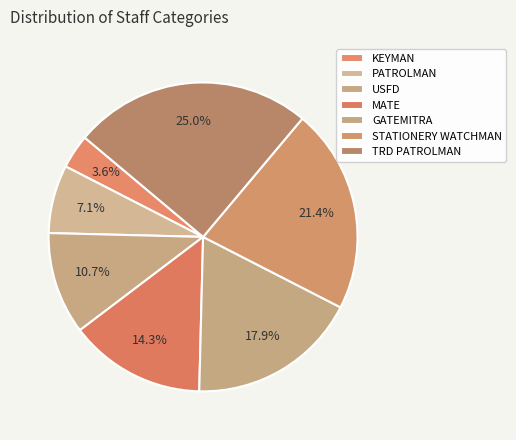

The TRD PATROLMAN slice represents 25% of the pie. True or false?

True